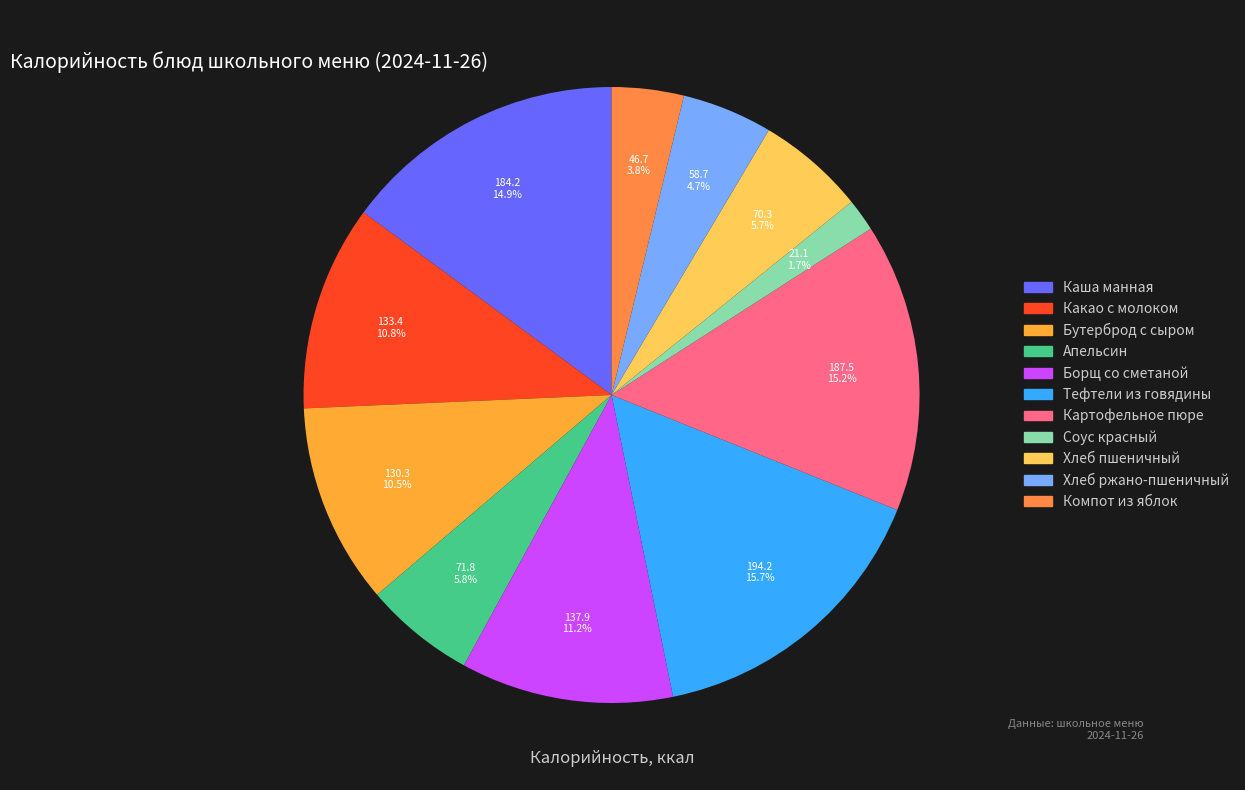

What is the ratio of the value at Хлеб ржано-пшеничный to the value at Тефтели из говядины?

0.3